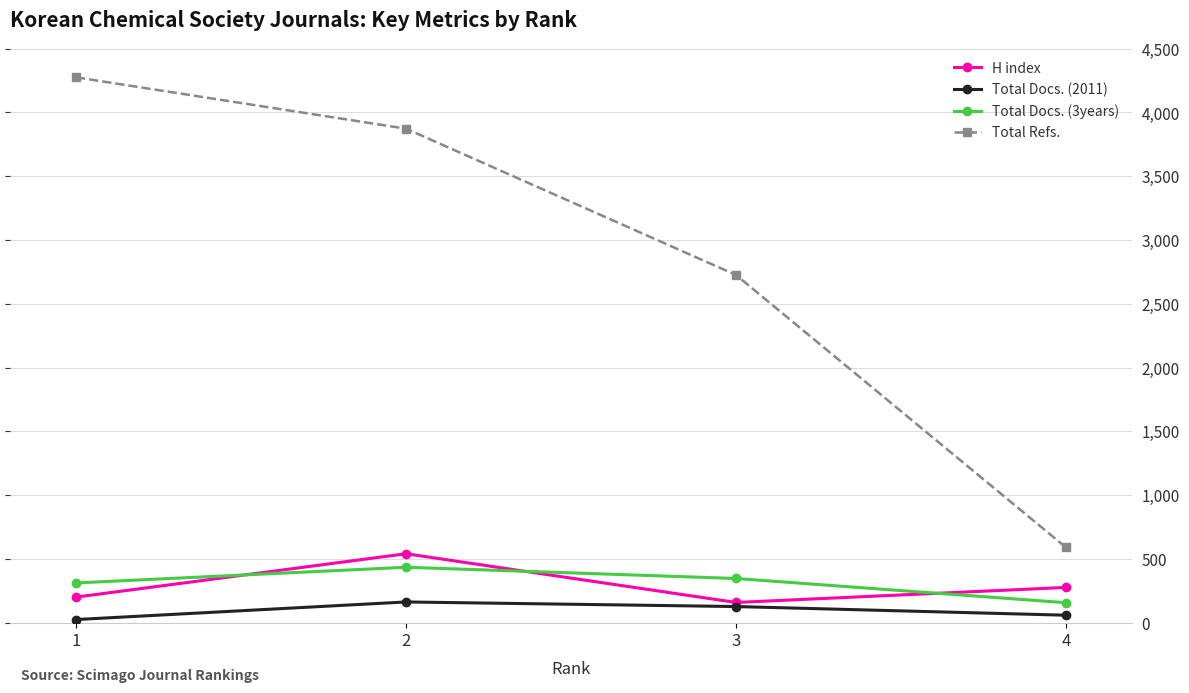

How many data points in Total Docs. (2011) are less than 126?

2